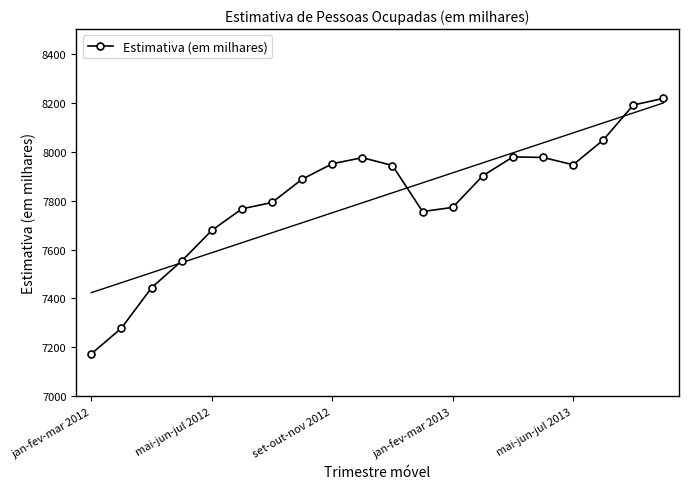

What is the change in value from jan-fev-mar 2012 to 9?

+801